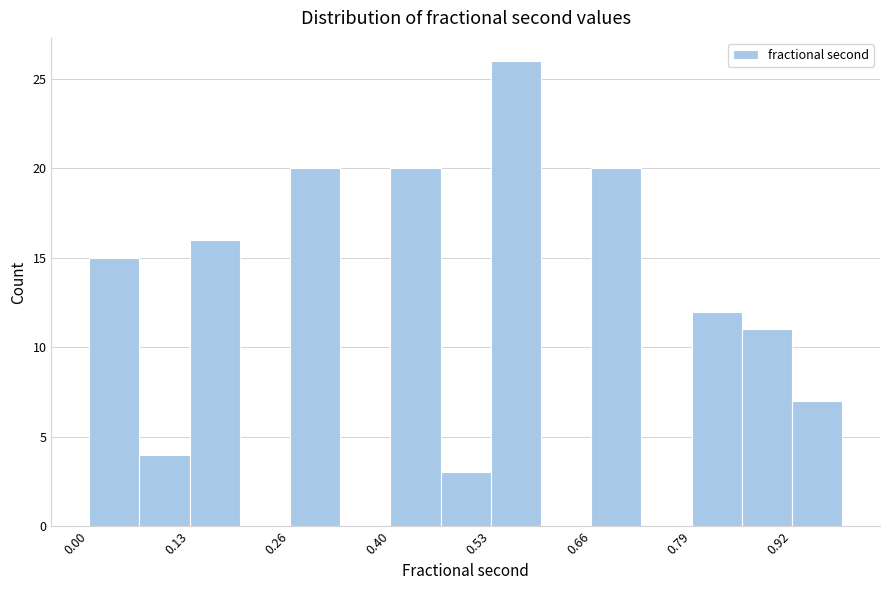

Around what value on the x-axis is the tallest bar? Give the approximate position of its centre, as read against the axis.

0.56